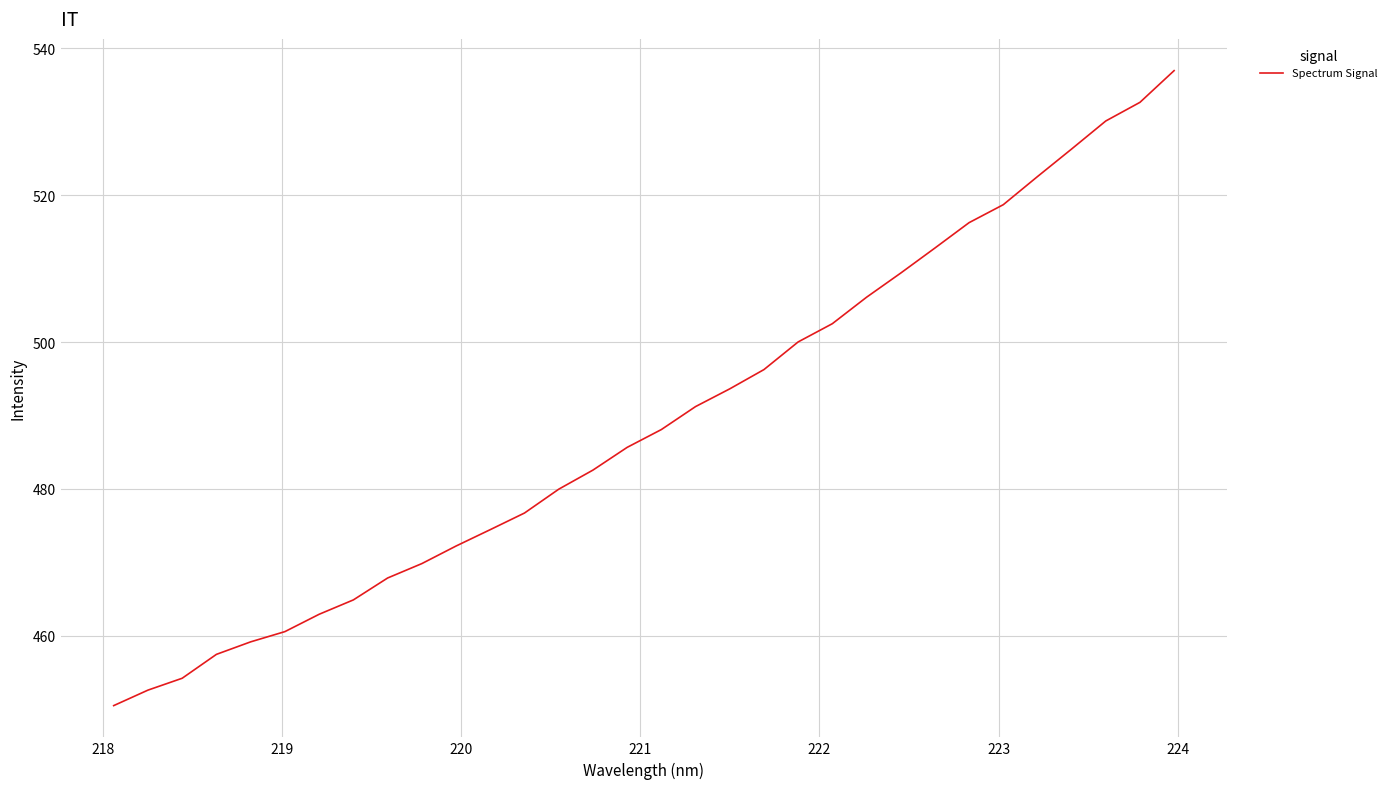

What is the maximum value shown in the chart?

537.0